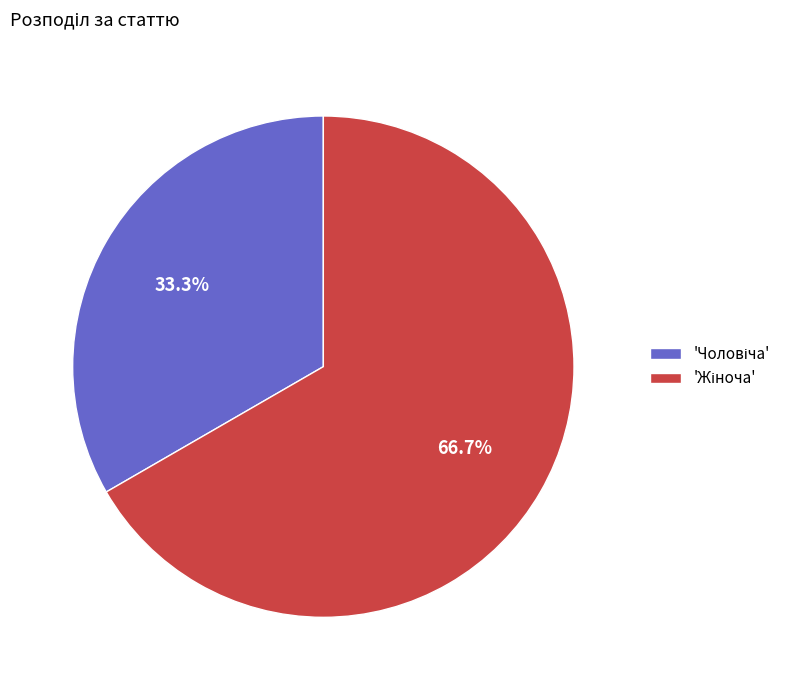

Is there any slice that represents more than half of the pie?

Yes